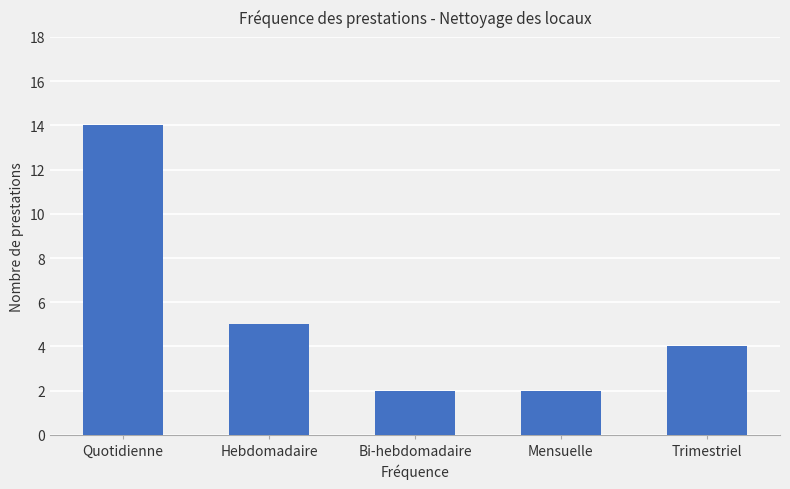

The value at Bi-hebdomadaire is 2. True or false?

True